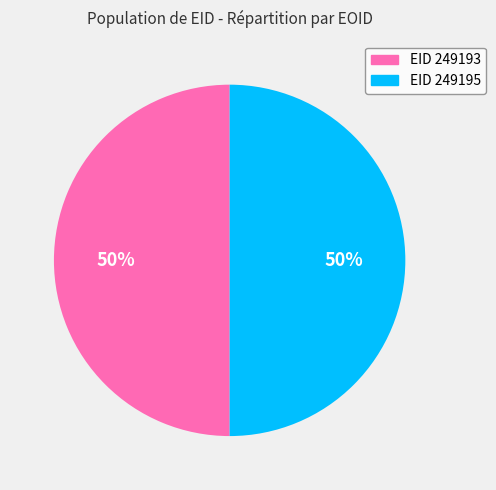

Count the number of slices in the pie.

2